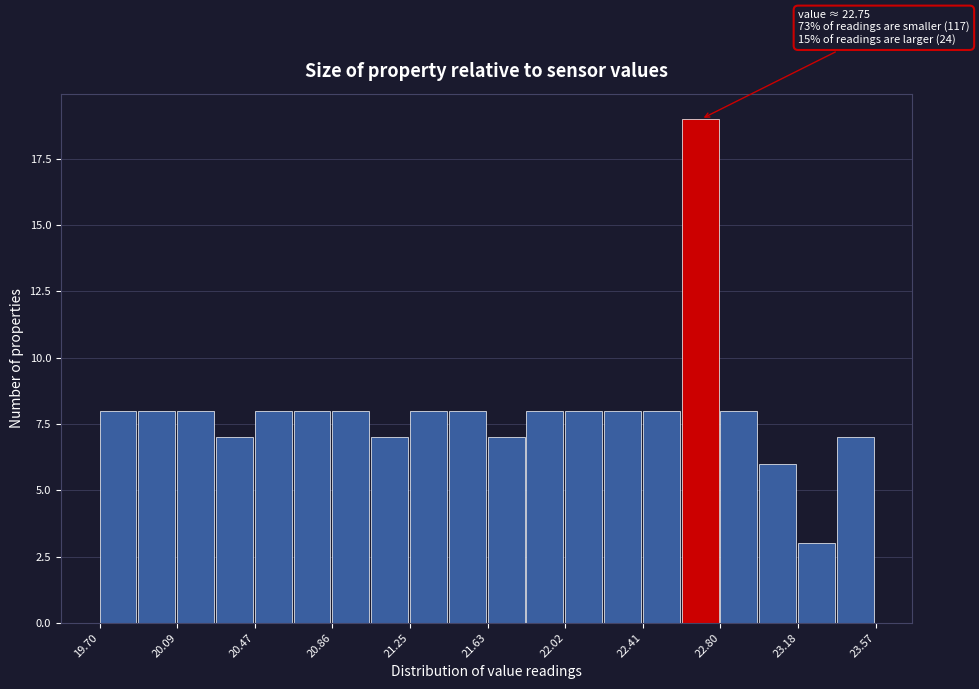

Read against the x-axis, roughly where is the centre of the tallest bar?

22.70